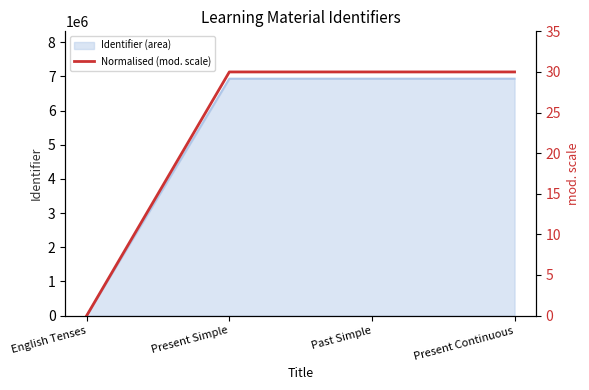

Does the chart display data point markers on the line(s)?

No